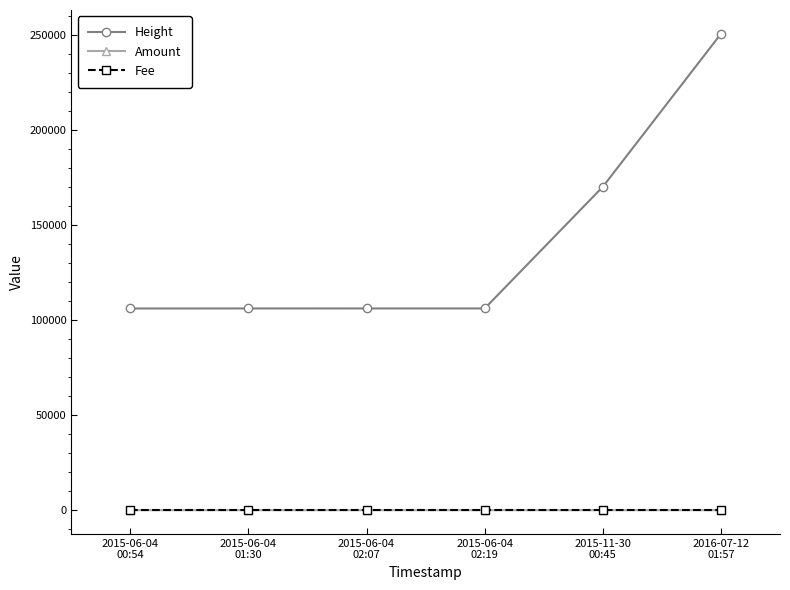

What is the difference between the maximum and minimum values in the Amount series?

2